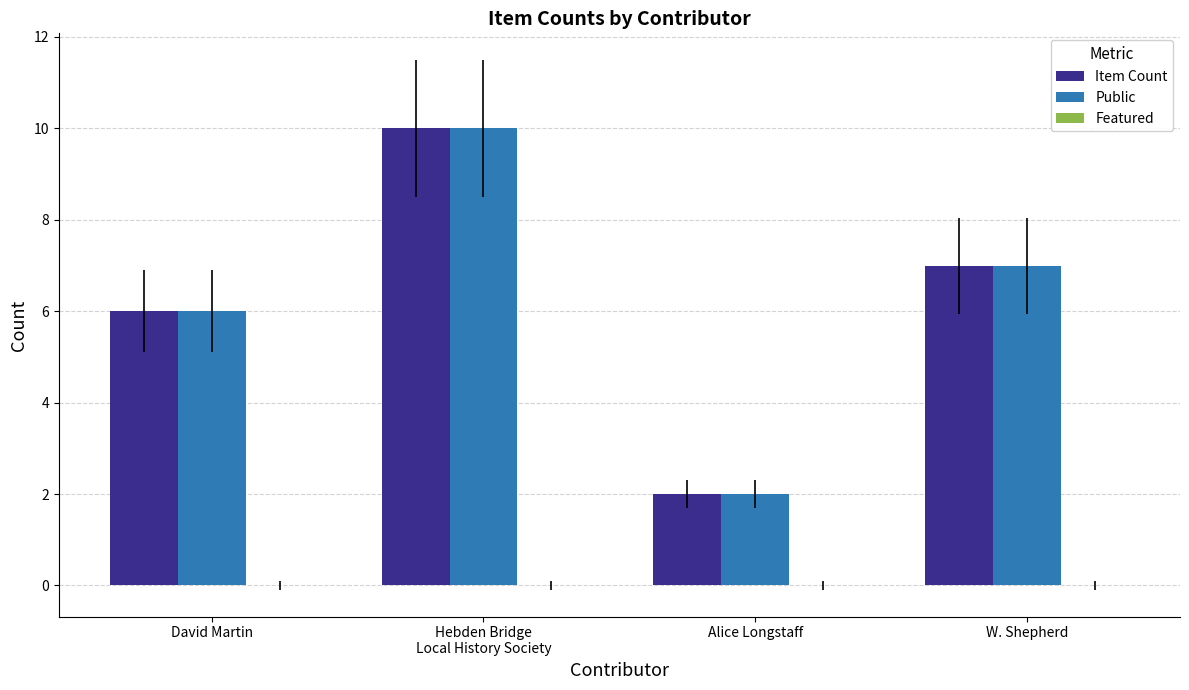

What is the average value of the Public series?

6